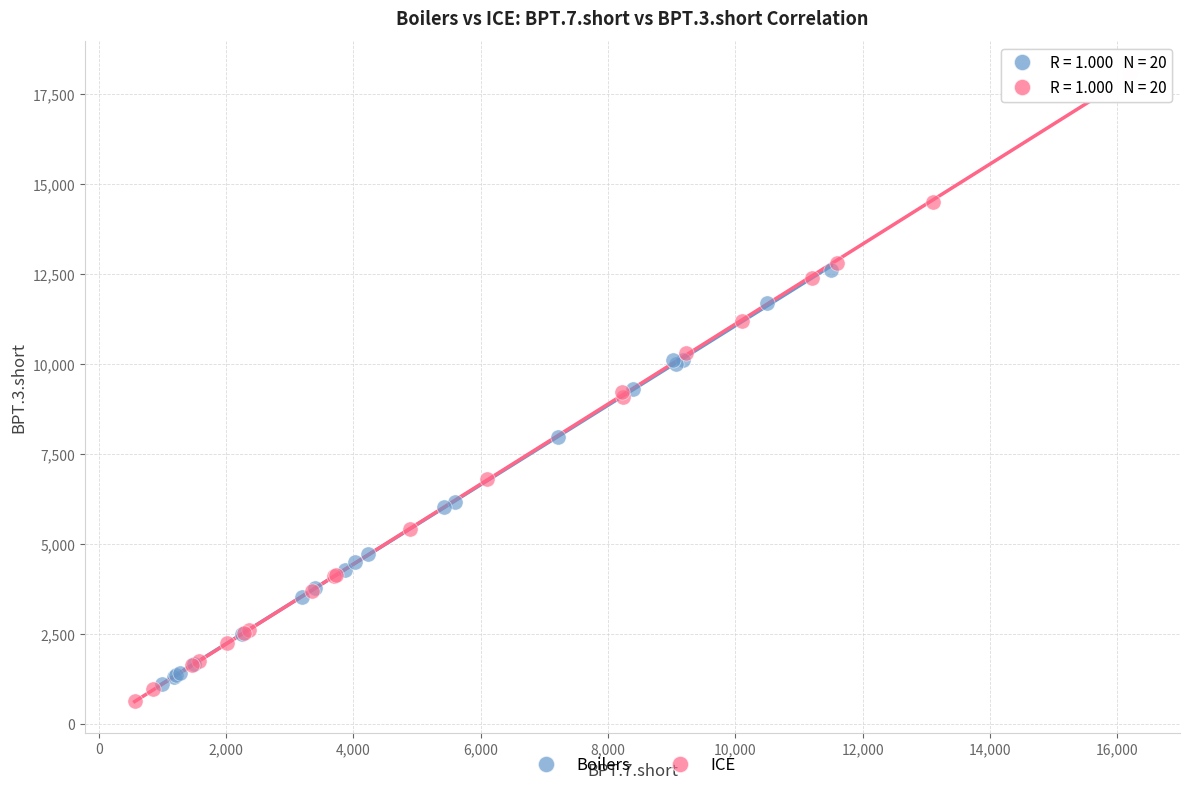

Which series has the widest spread of Y values?

ICE